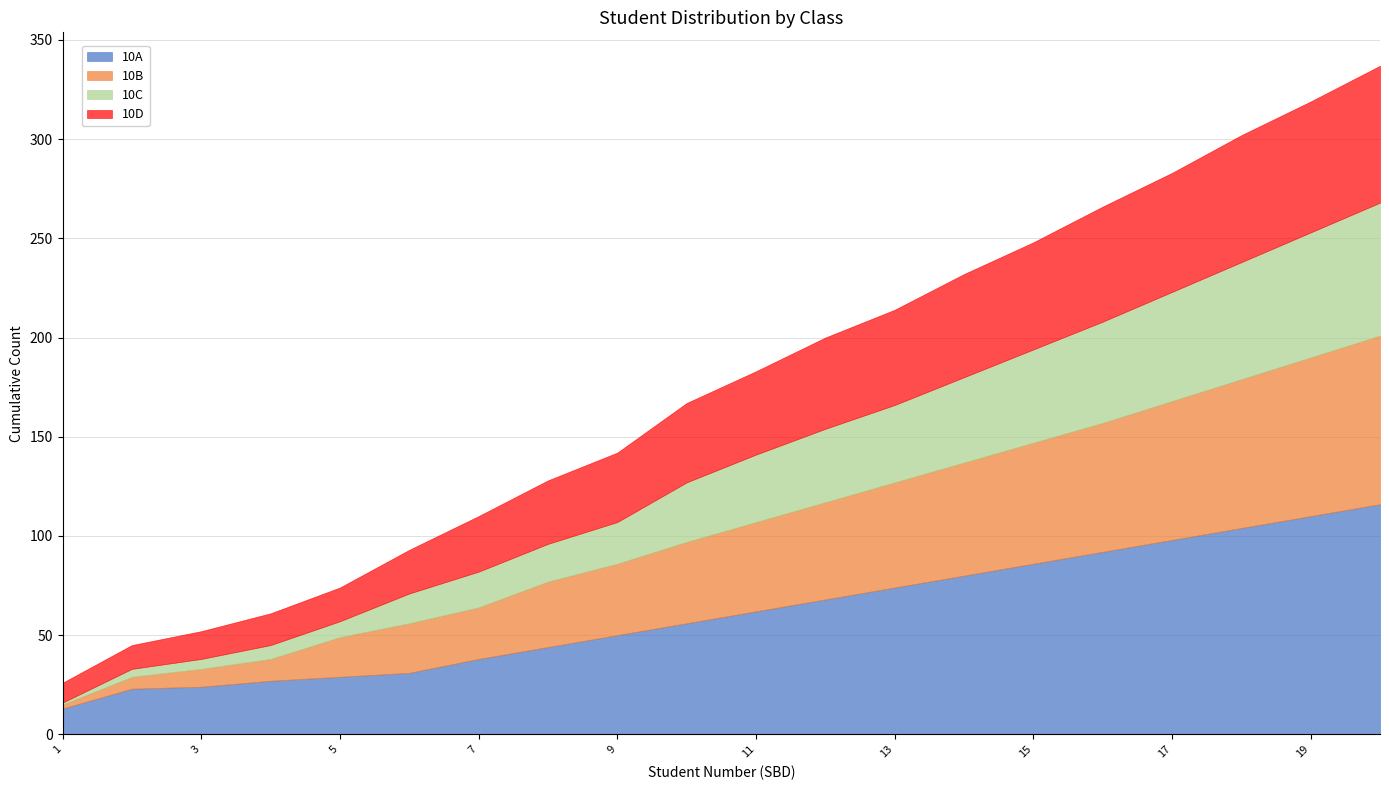

True or false: 10D and 10A intersect in this chart.

False